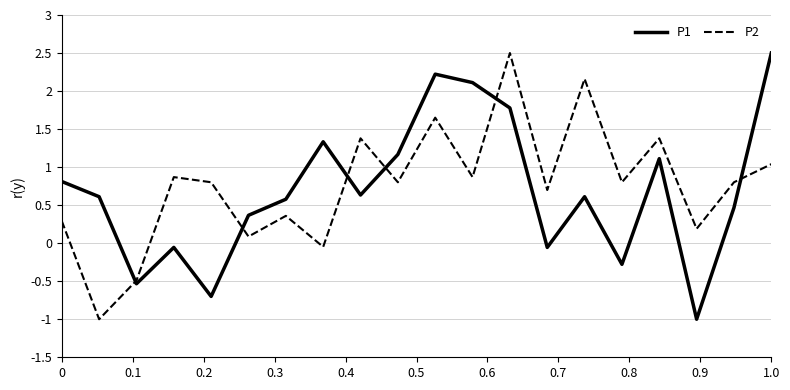

After their last crossing, which series has the higher values: P1 or P2?

P1